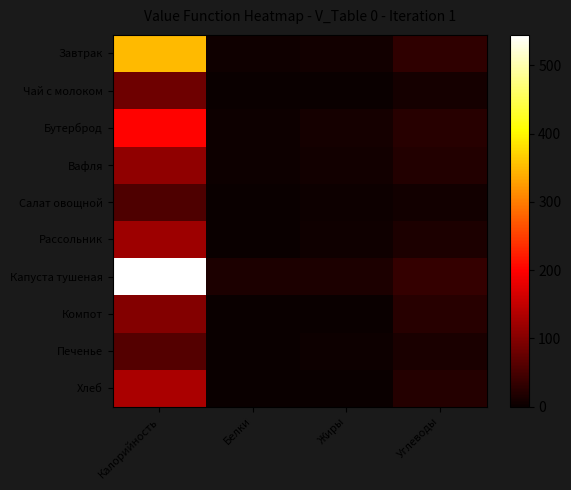

What is the total value across all series at Углеводы?

203.8